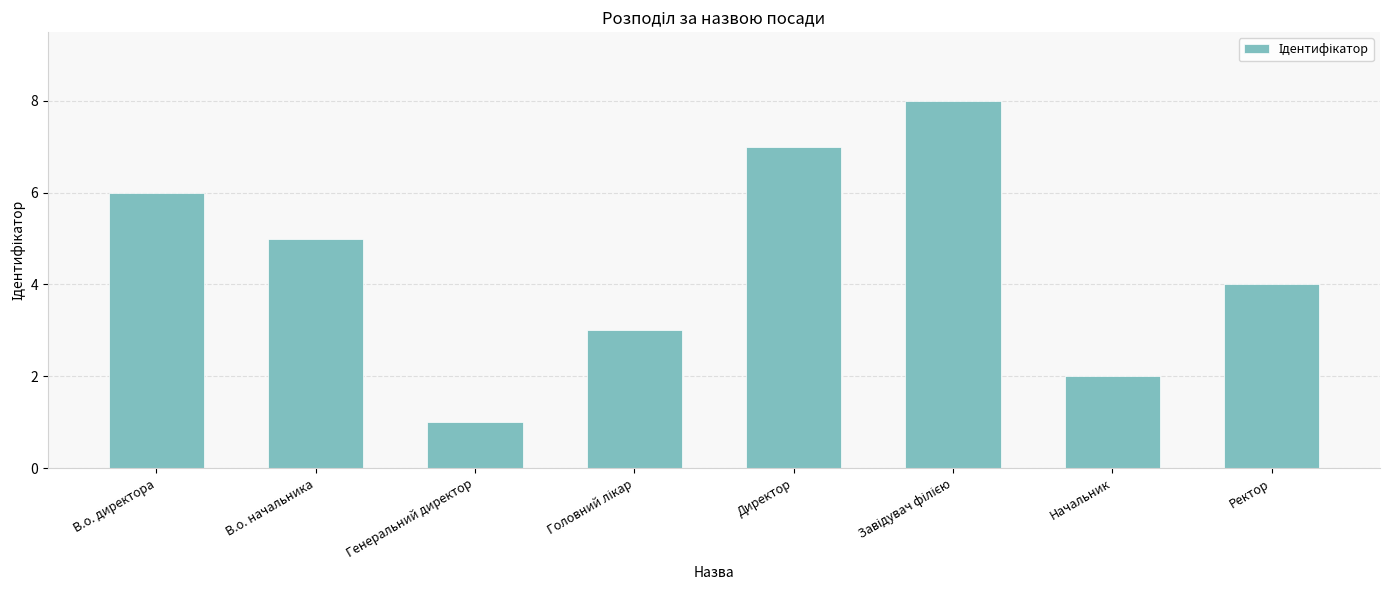

What is the difference between the maximum and minimum values?

7